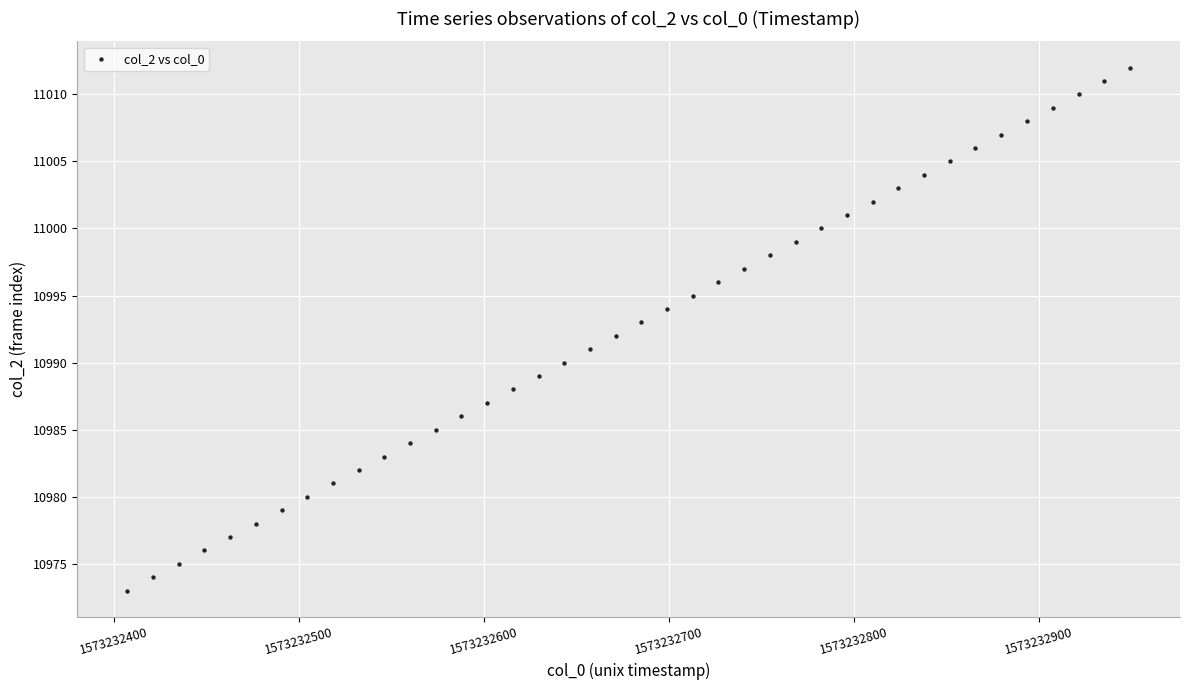

What is the range of Y values (max minus min)?

39